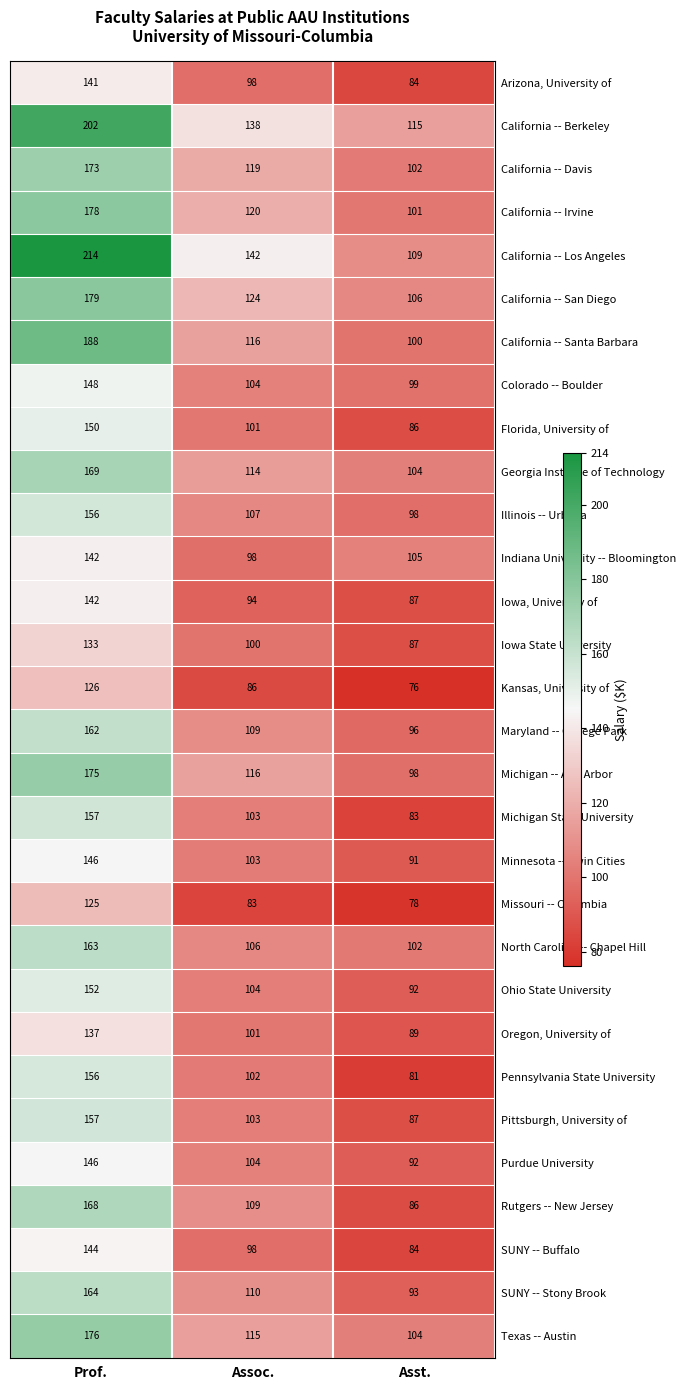

At how many categories does at least one series exceed 137?

2